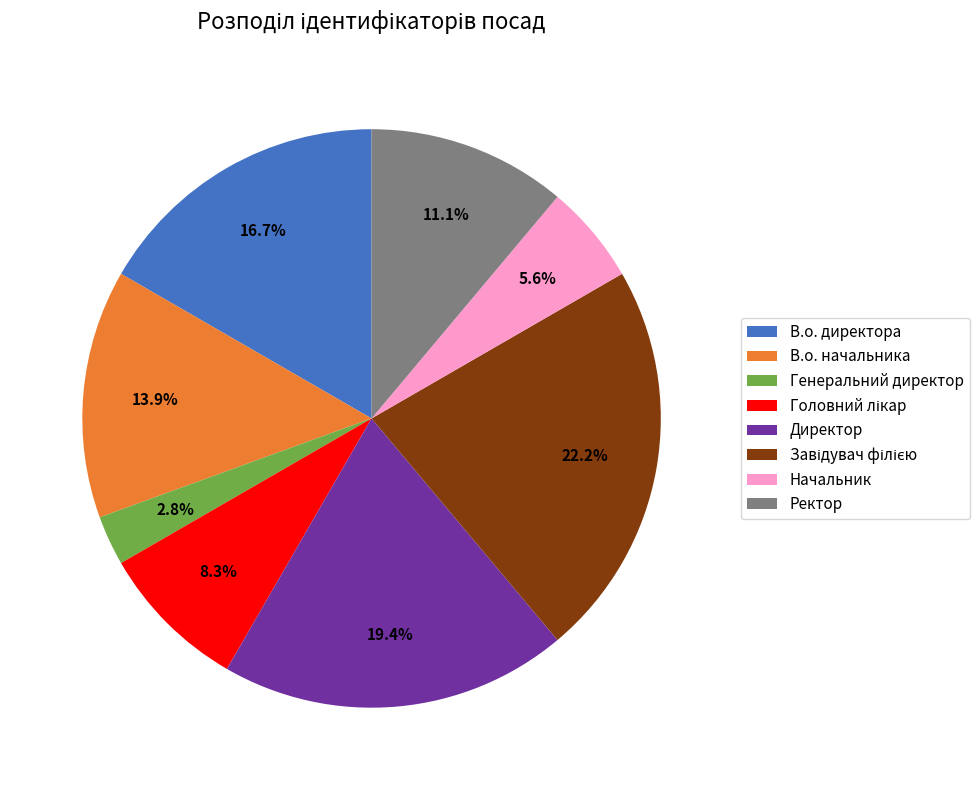

How many slices are in this pie chart?

8